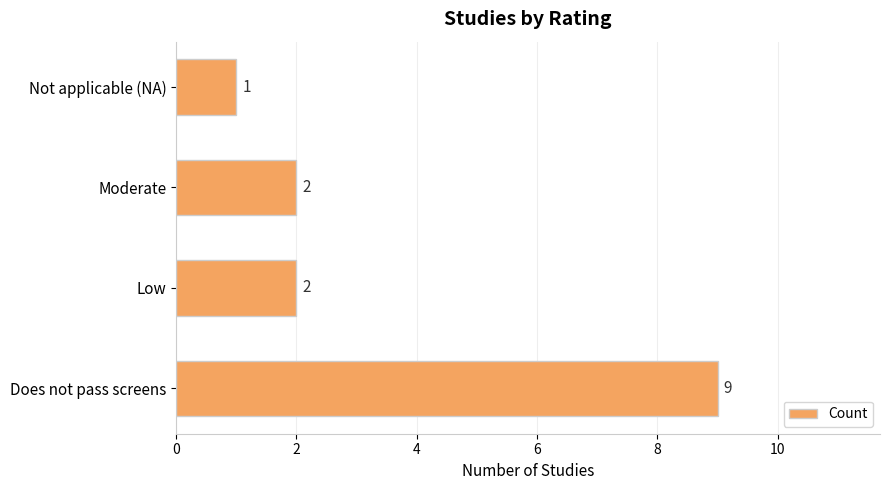

What is the maximum value shown in the chart?

9